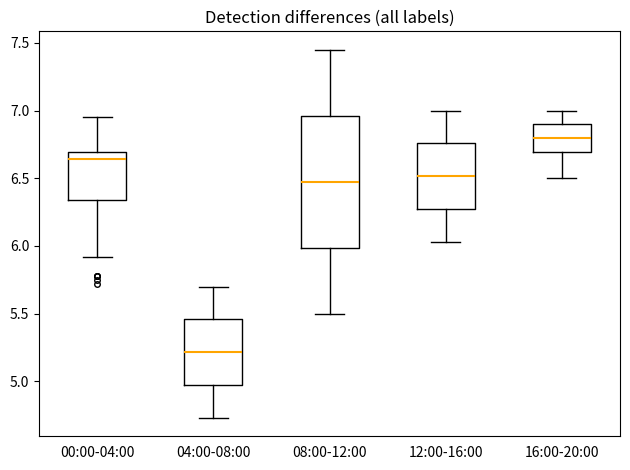

Which box is the tallest, from its lower edge to its upper edge?

08:00-12:00